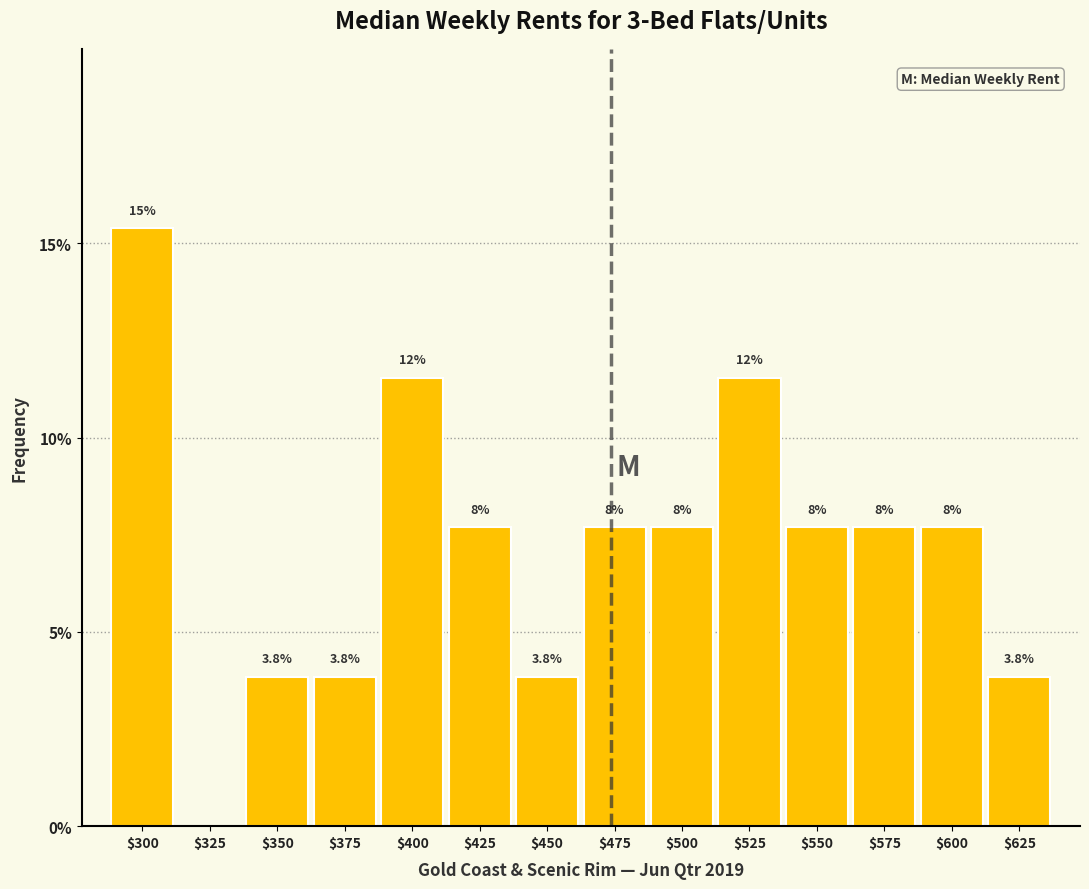

Are the bars horizontal?

No